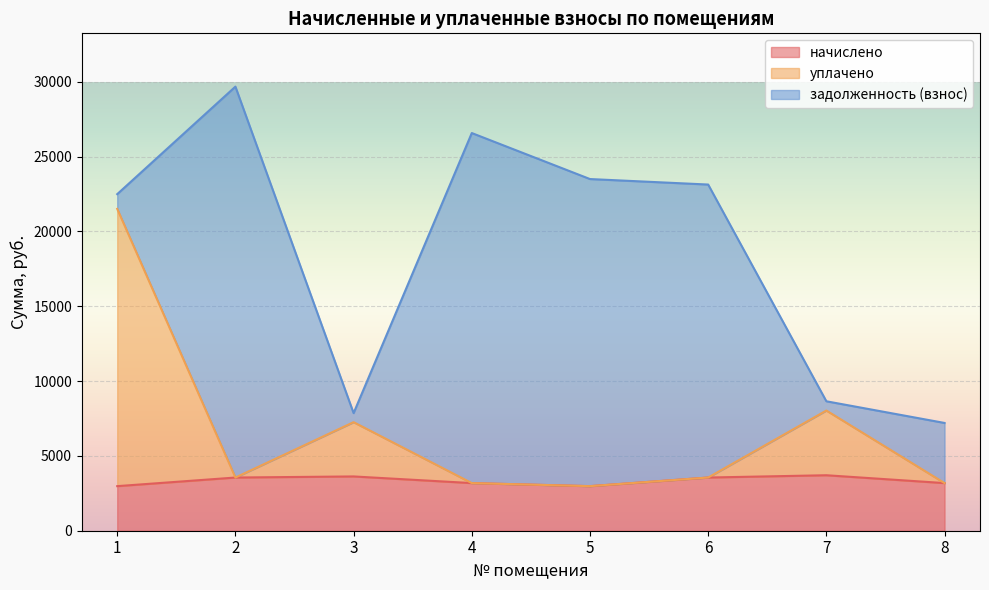

How many lines are shown in the chart?

3